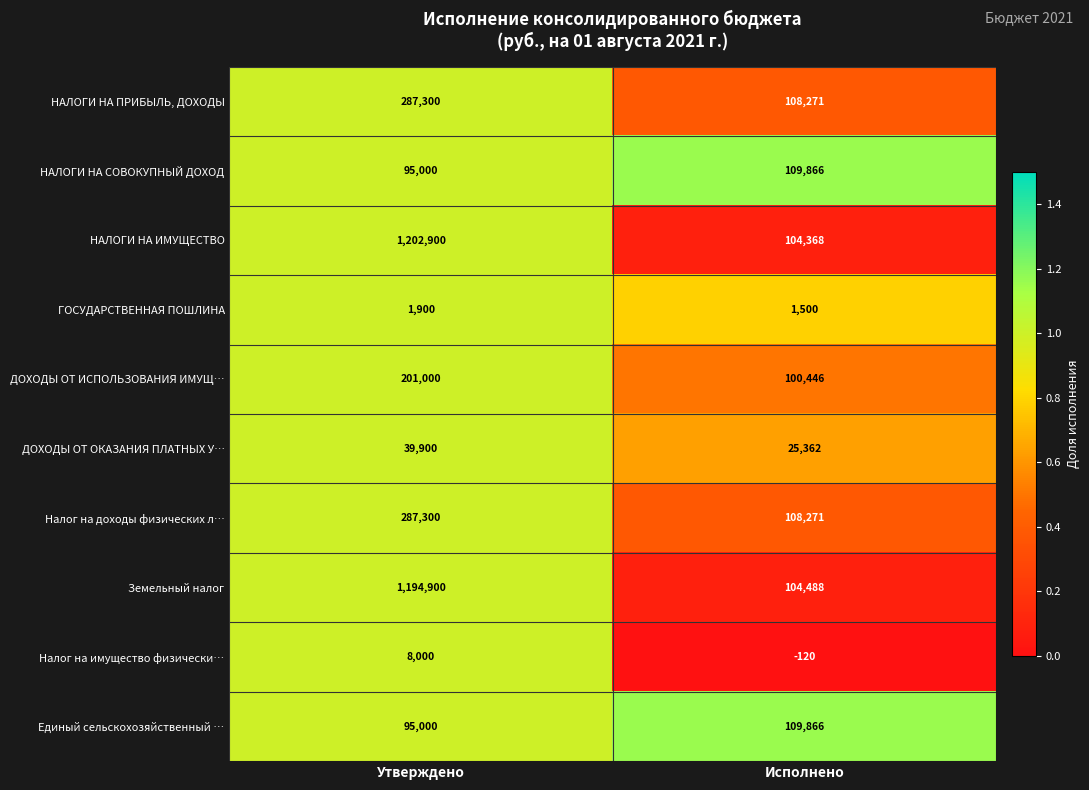

Reading left to right, extract all data points from this chart.

НАЛОГИ НА ПРИБЫЛЬ, ДОХОДЫ: Утверждено=287300	Исполнено=108271
НАЛОГИ НА СОВОКУПНЫЙ ДОХОД: Утверждено=95000	Исполнено=109866
НАЛОГИ НА ИМУЩЕСТВО: Утверждено=1202900	Исполнено=104368
ГОСУДАРСТВЕННАЯ ПОШЛИНА: Утверждено=1900	Исполнено=1500
ДОХОДЫ ОТ ИСПОЛЬЗОВАНИЯ ИМУЩ…: Утверждено=201000	Исполнено=100446
ДОХОДЫ ОТ ОКАЗАНИЯ ПЛАТНЫХ У…: Утверждено=39900	Исполнено=25362
Налог на доходы физических л…: Утверждено=287300	Исполнено=108271
Земельный налог: Утверждено=1194900	Исполнено=104488
Налог на имущество физически…: Утверждено=8000	Исполнено=-120
Единый сельскохозяйственный …: Утверждено=95000	Исполнено=109866